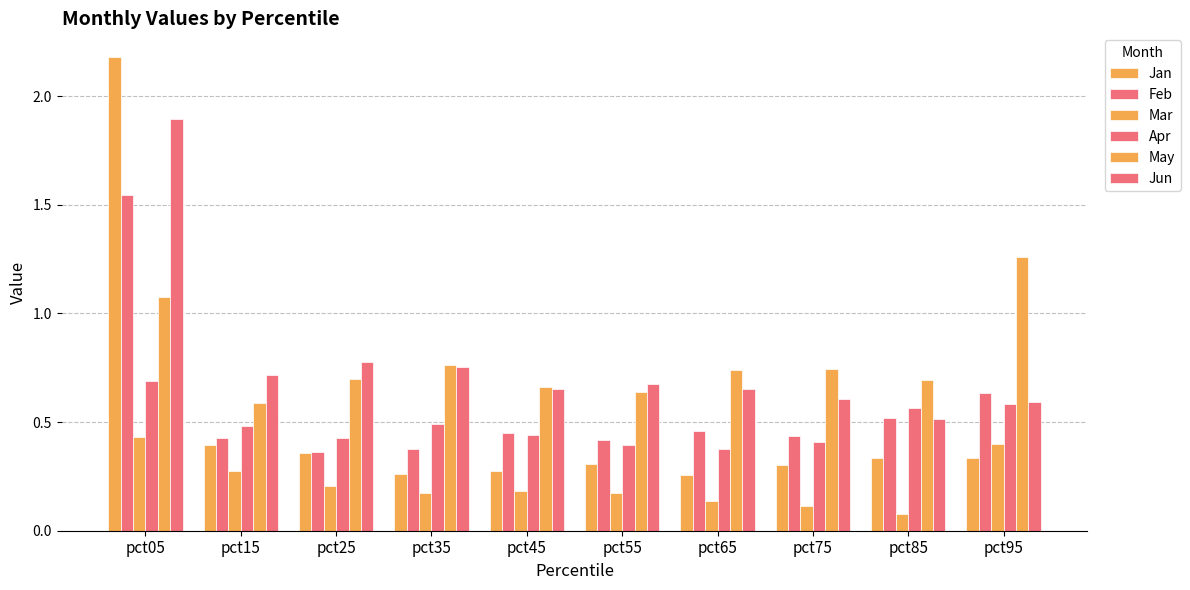

What is the sum of all Feb values?

5.6